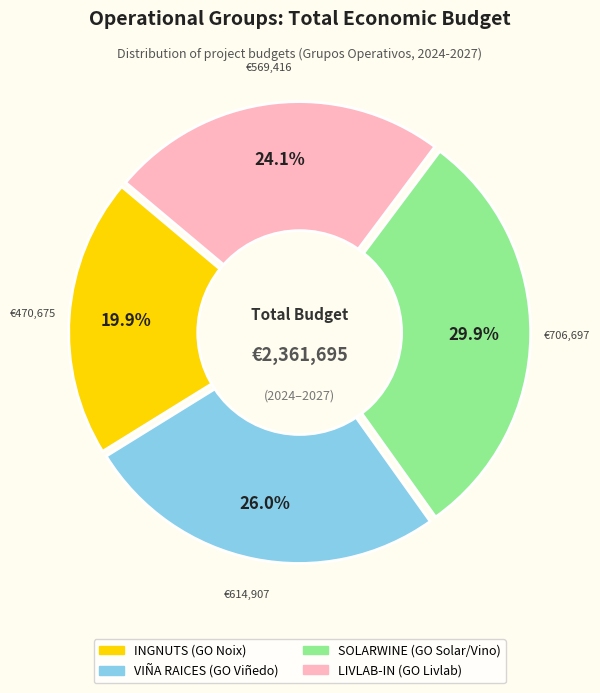

To the nearest percent, what is the combined percentage of VIÑA RAICES and LIVLAB-IN?

50%